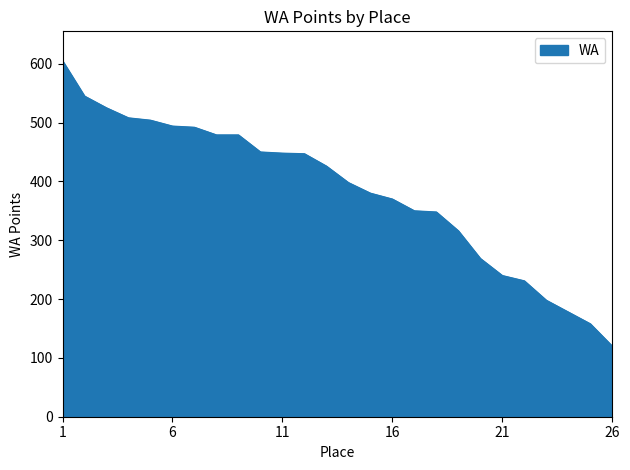

What is the maximum value shown in the chart?

605